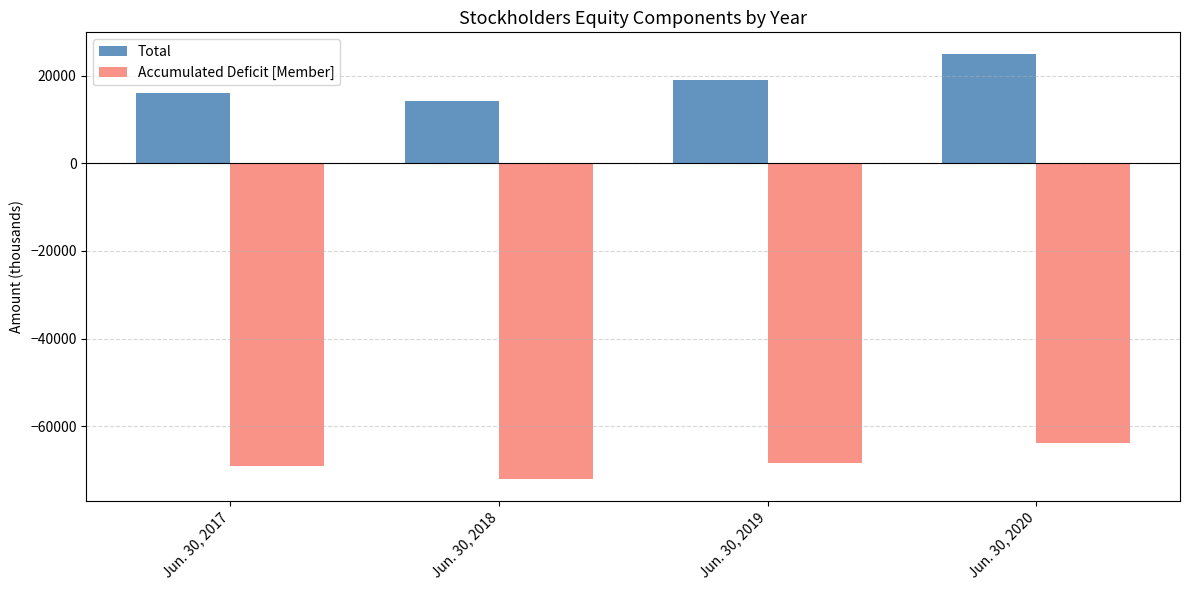

List the labels in order of Accumulated Deficit [Member] value, smallest first.

Jun. 30, 2018, Jun. 30, 2017, Jun. 30, 2019, Jun. 30, 2020